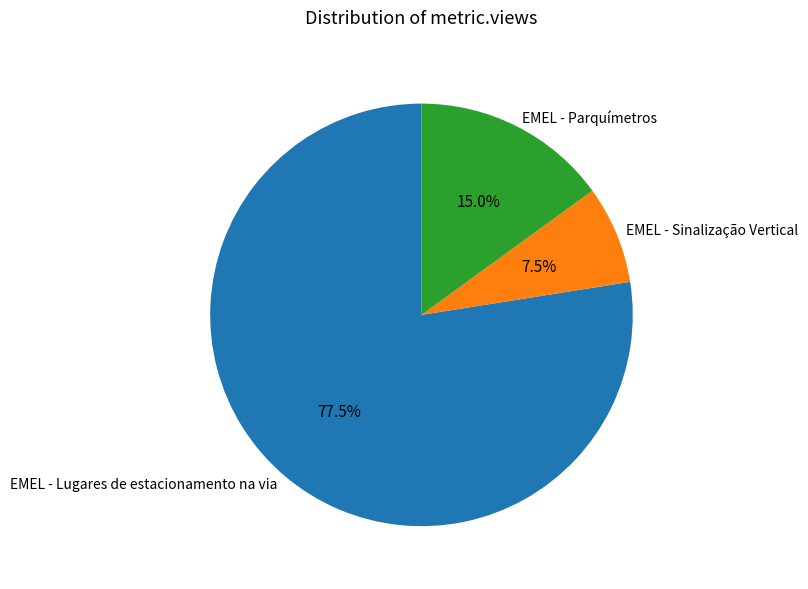

Which category accounts for the majority?

EMEL - Lugares de estacionamento na via